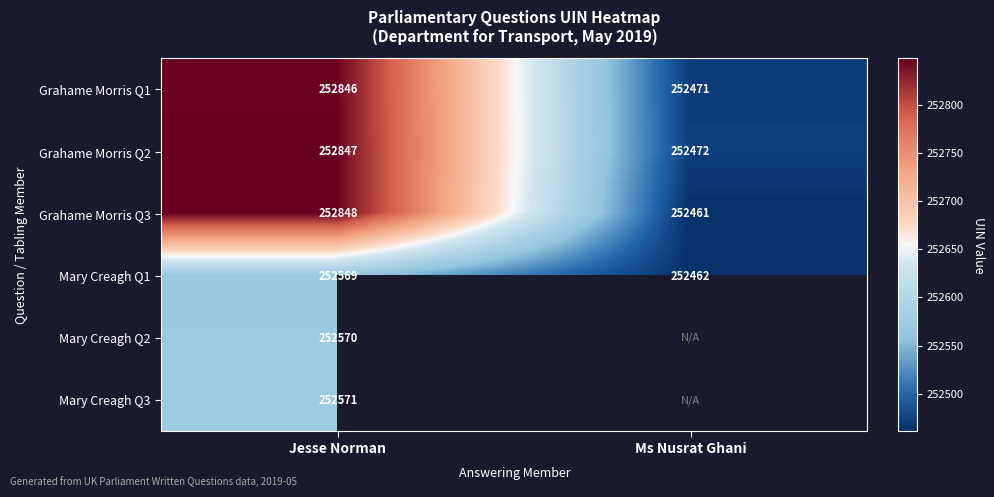

Between Jesse Norman and Ms Nusrat Ghani, which is larger?

Jesse Norman